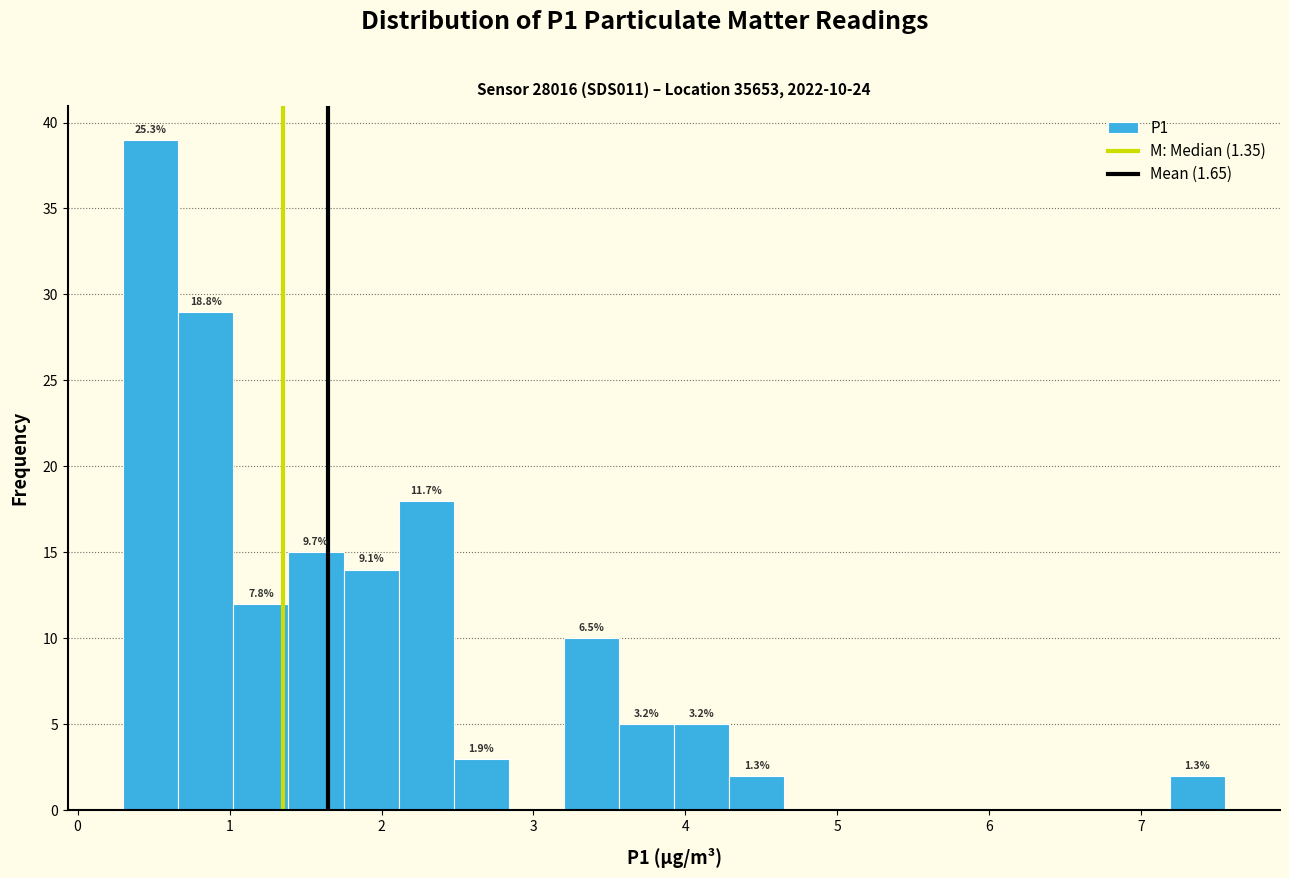

Around what value on the x-axis is the tallest bar? Give the approximate position of its centre, as read against the axis.

0.5